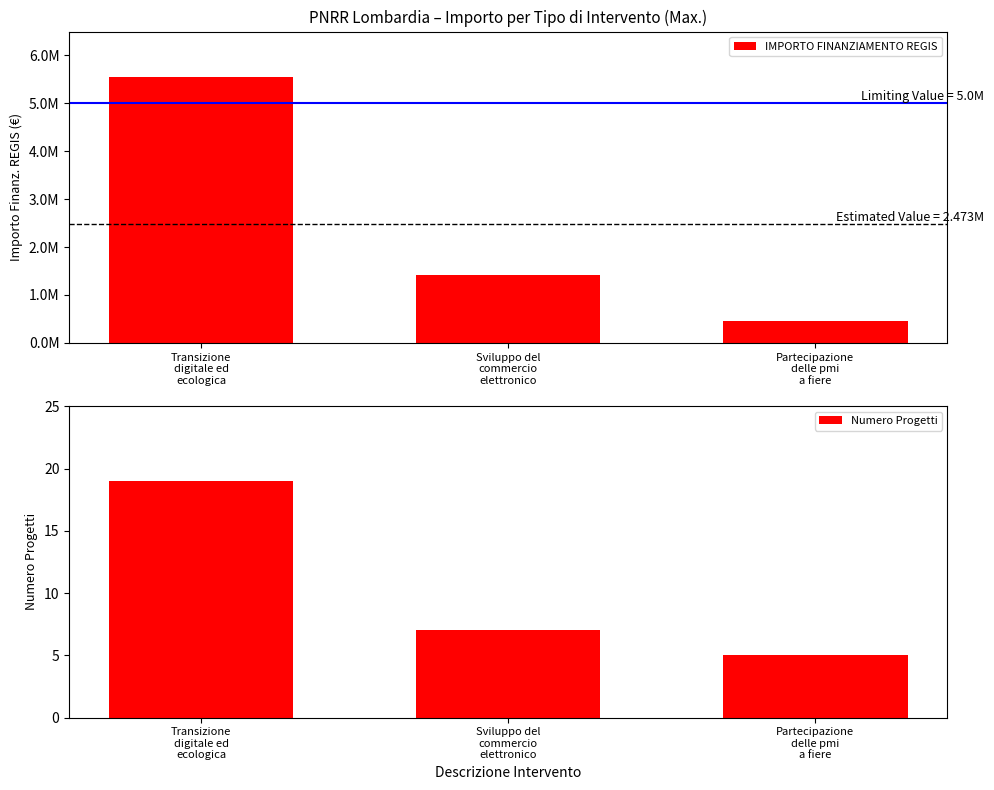

Where does the IMPORTO FINANZIAMENTO REGIS series first go above 1420000?

Transizione
digitale ed
ecologica